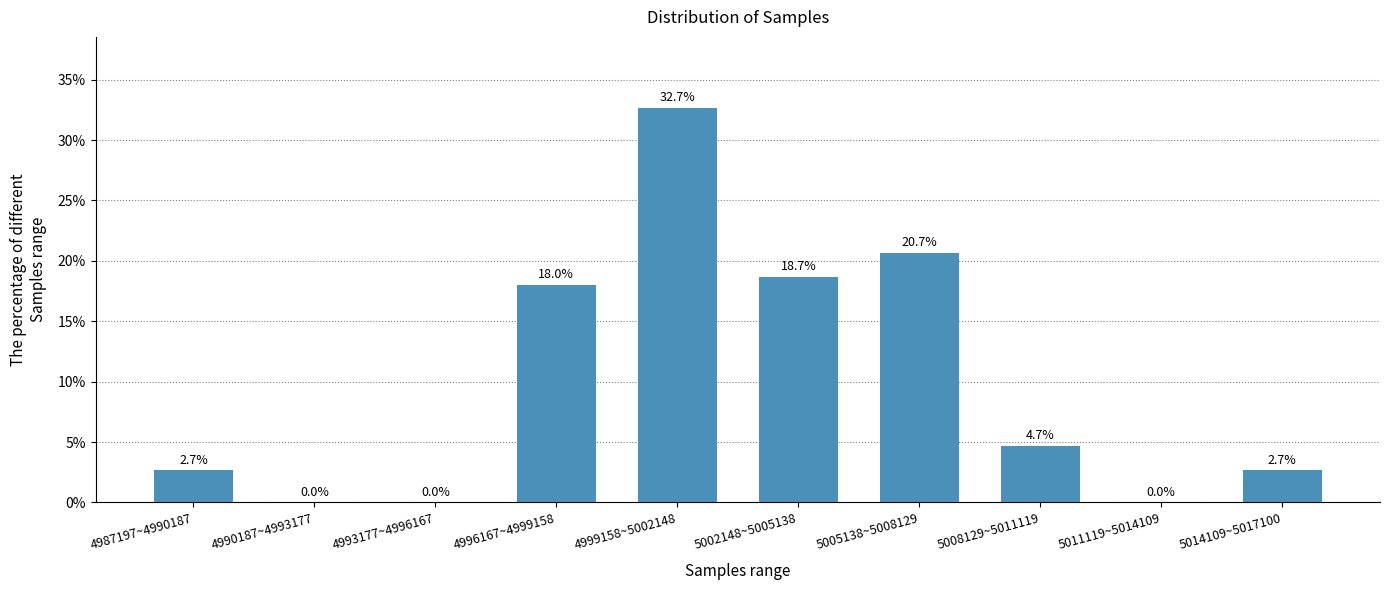

Reading left to right, transcribe all the data shown in this chart.

4987197~4990187=2.7	4990187~4993177=0.0	4993177~4996167=0.0	4996167~4999158=18.0	4999158~5002148=32.7	5002148~5005138=18.7	5005138~5008129=20.7	5008129~5011119=4.7	5011119~5014109=0.0	5014109~5017100=2.7